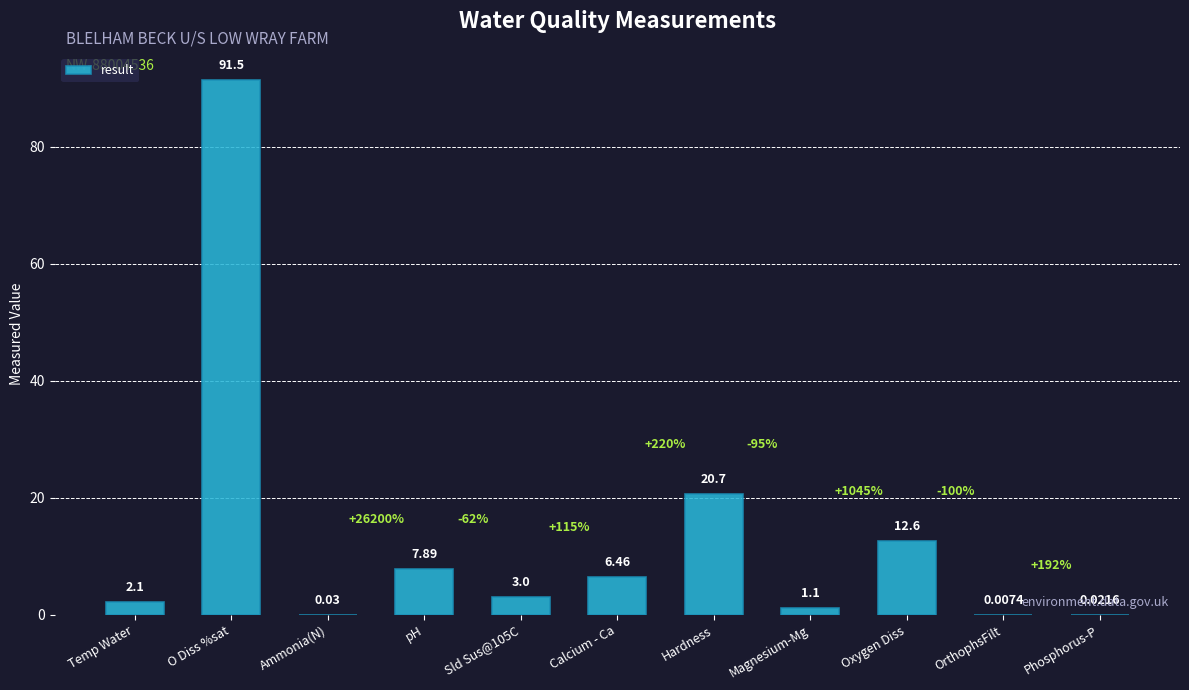

Where is the data nearest to the value 45?

Hardness